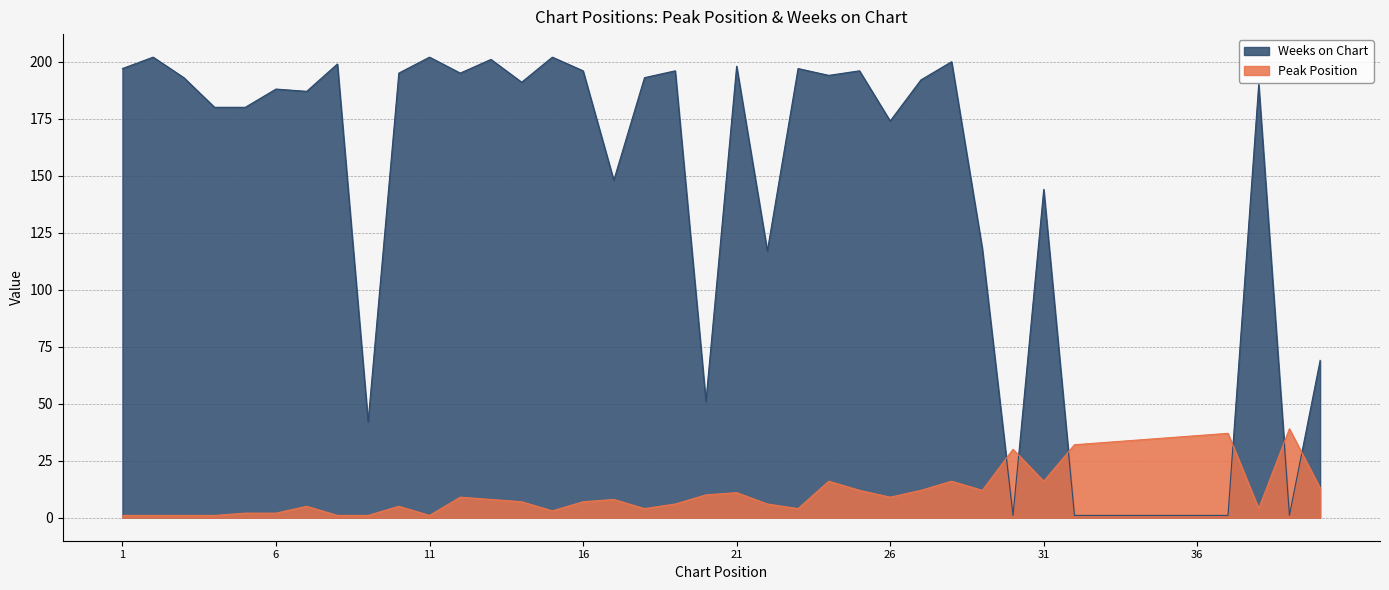

Is the value of Peak Position at 19 greater than the value of Weeks on Chart at 37?

Yes